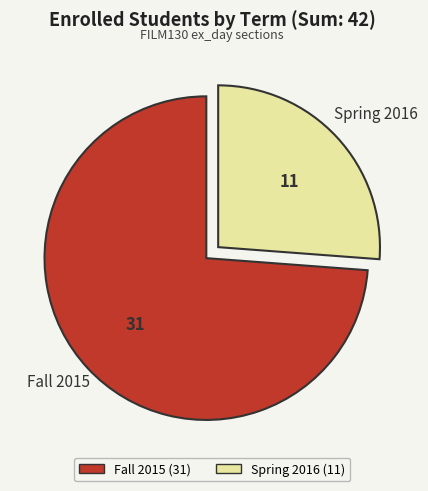

Rank the categories by value from lowest to highest.

Spring 2016, Fall 2015